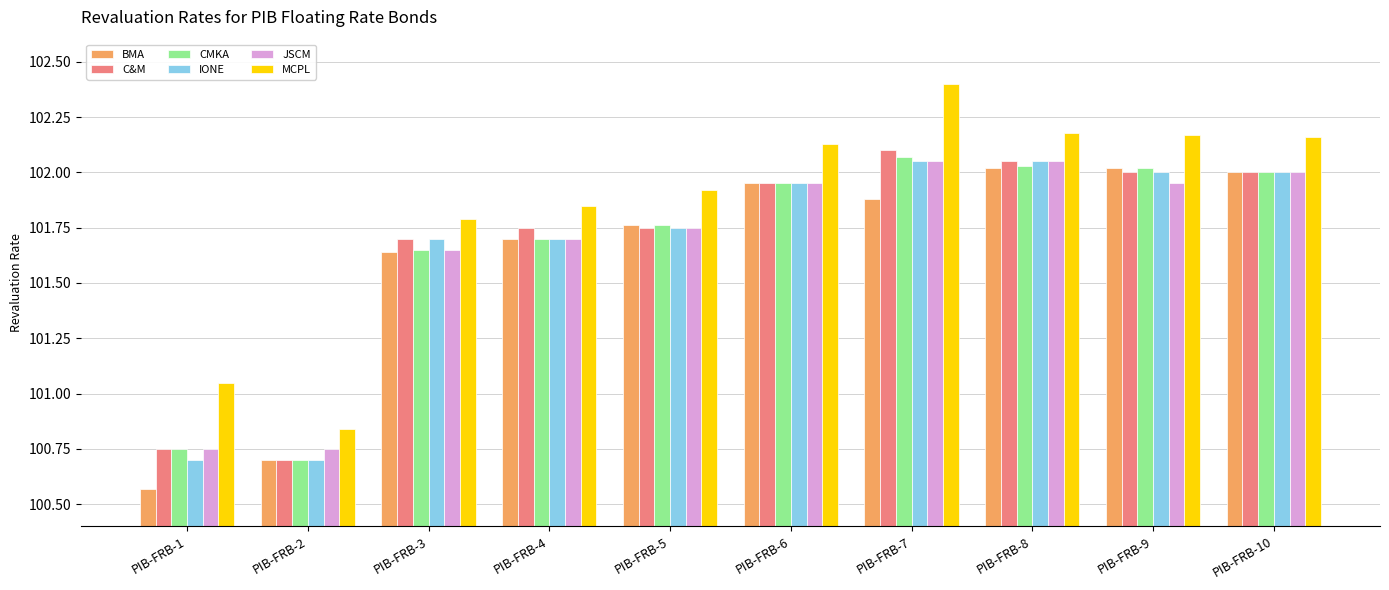

Which label corresponds to the largest value in the chart?

PIB-FRB-7